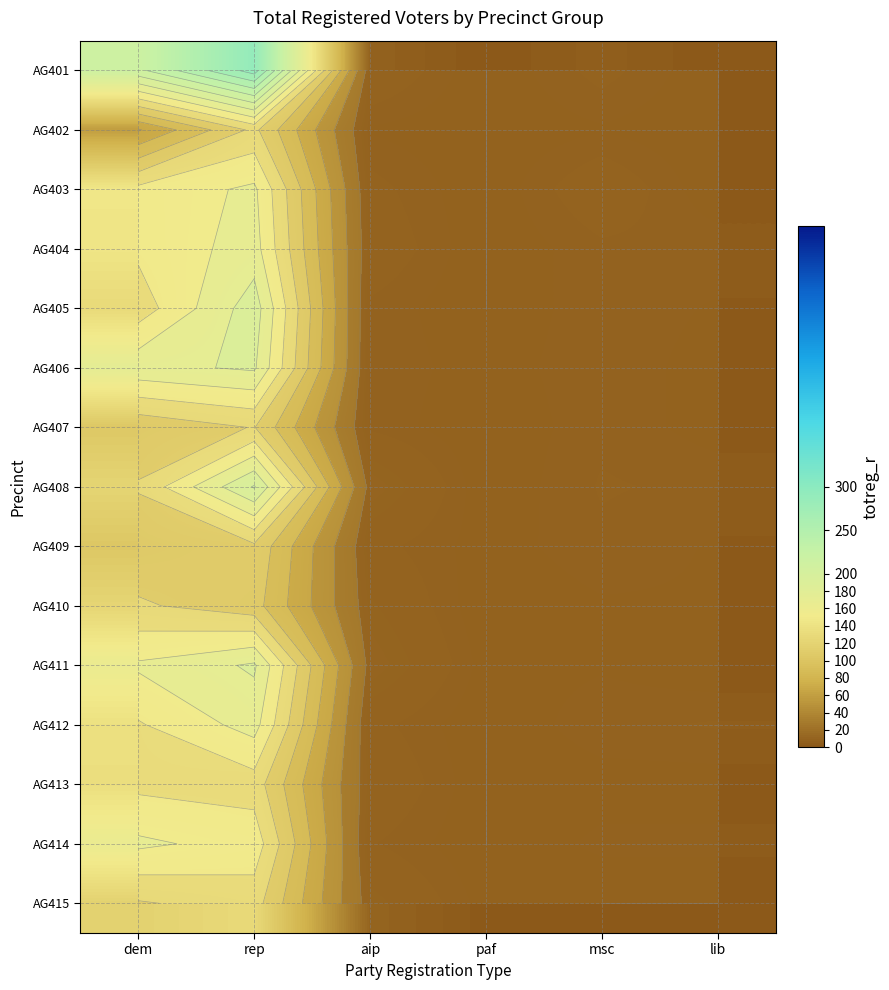

Is the value of AG405 at lib greater than the value of AG404 at dem?

No